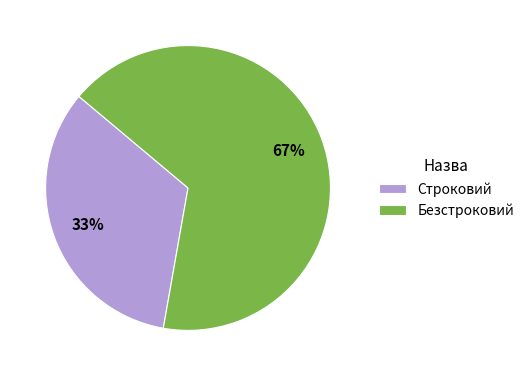

What is the ratio of the value at Безстроковий to the value at Строковий?

2.0